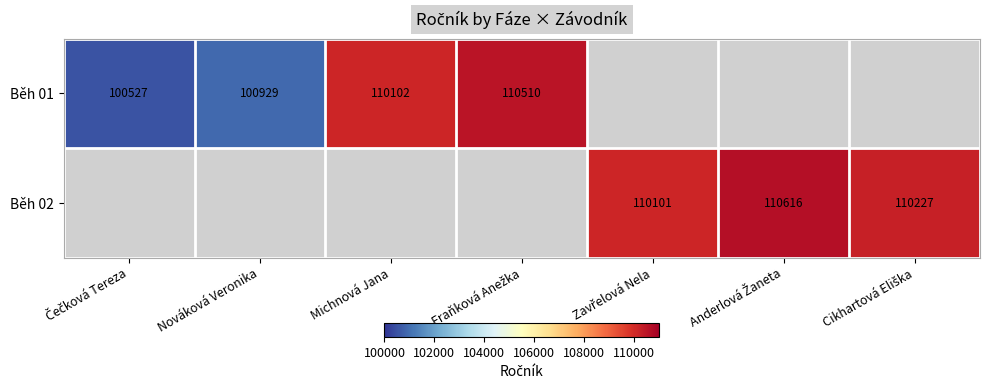

Is the value of Běh 02 at Fraňková Anežka greater than the value of Běh 01 at Nováková Veronika?

No